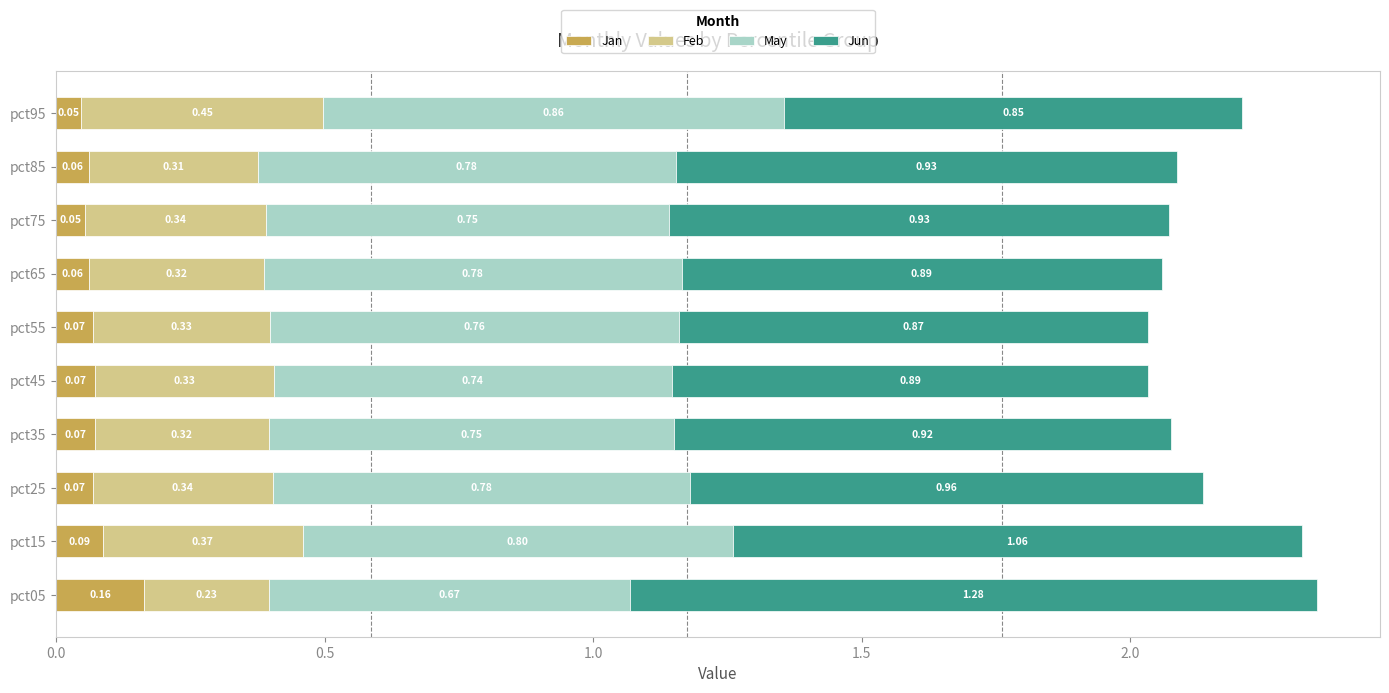

At which category is the sum across all series the highest?

pct05